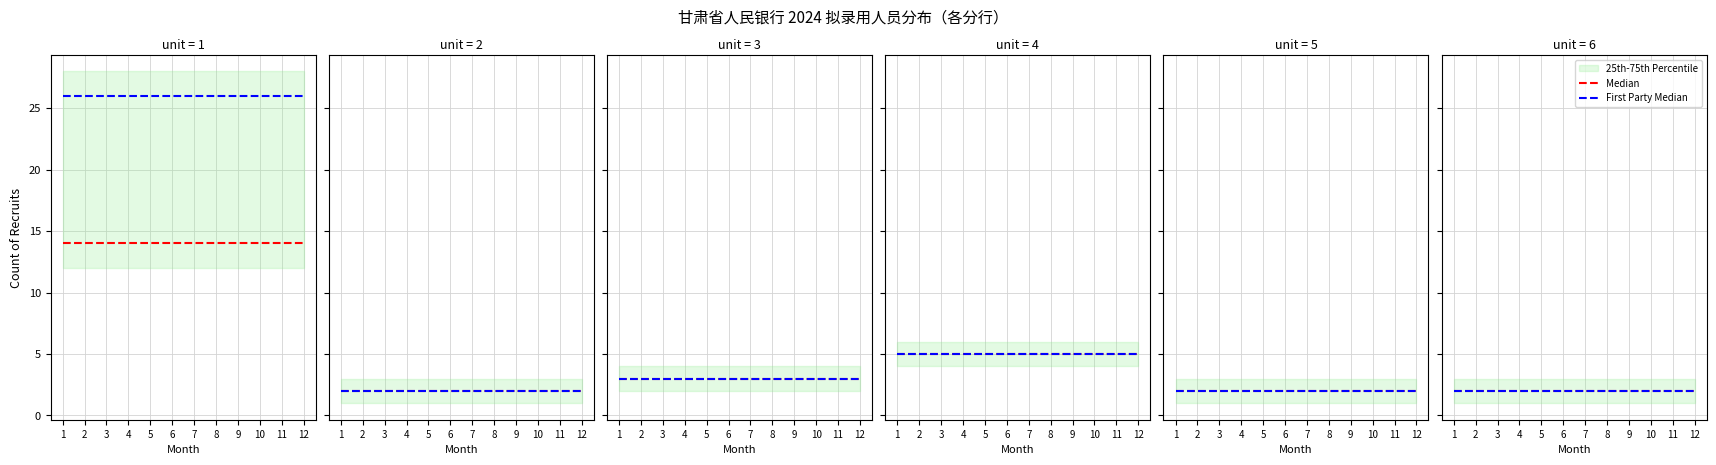

Is it true that Median equals 3 at 1?

False